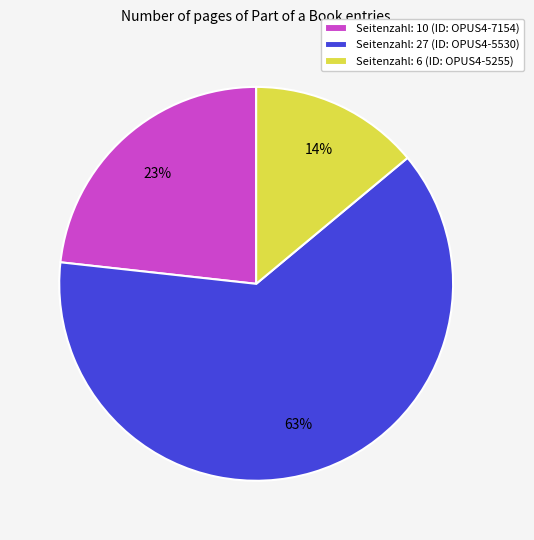

Is it true that Seitenzahl: 6 (ID: OPUS4-5255) is 14% of the pie?

True